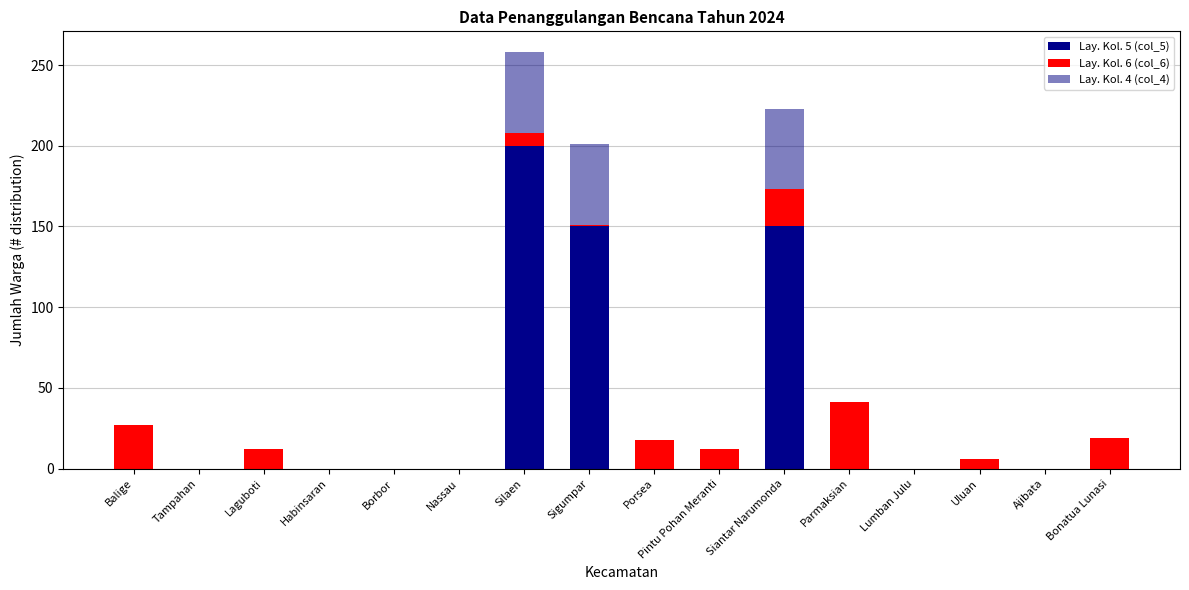

True or false: Lay. Kol. 6 (col_6) has a value of -16 at Lumban Julu.

False